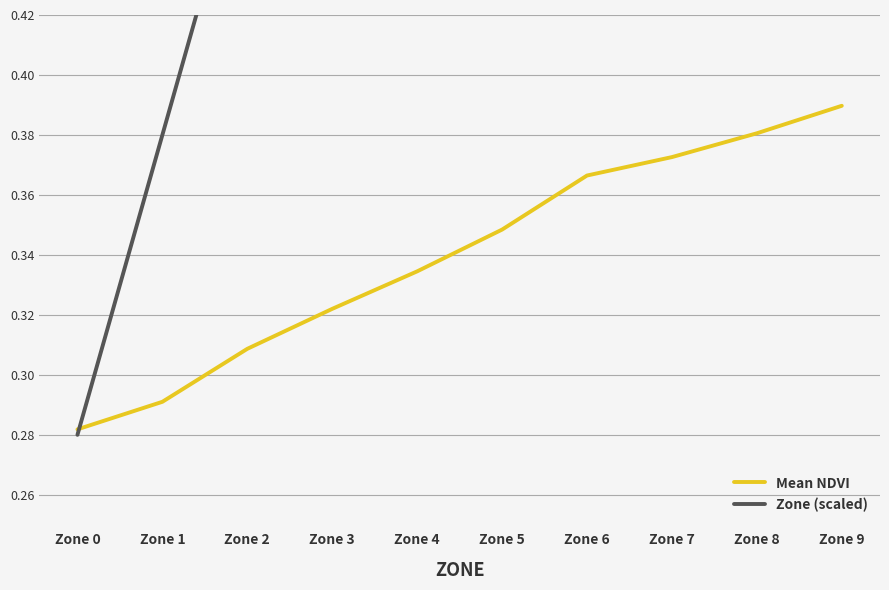

What is the sum of the Mean NDVI values at Zone 7 and Zone 4?

0.7